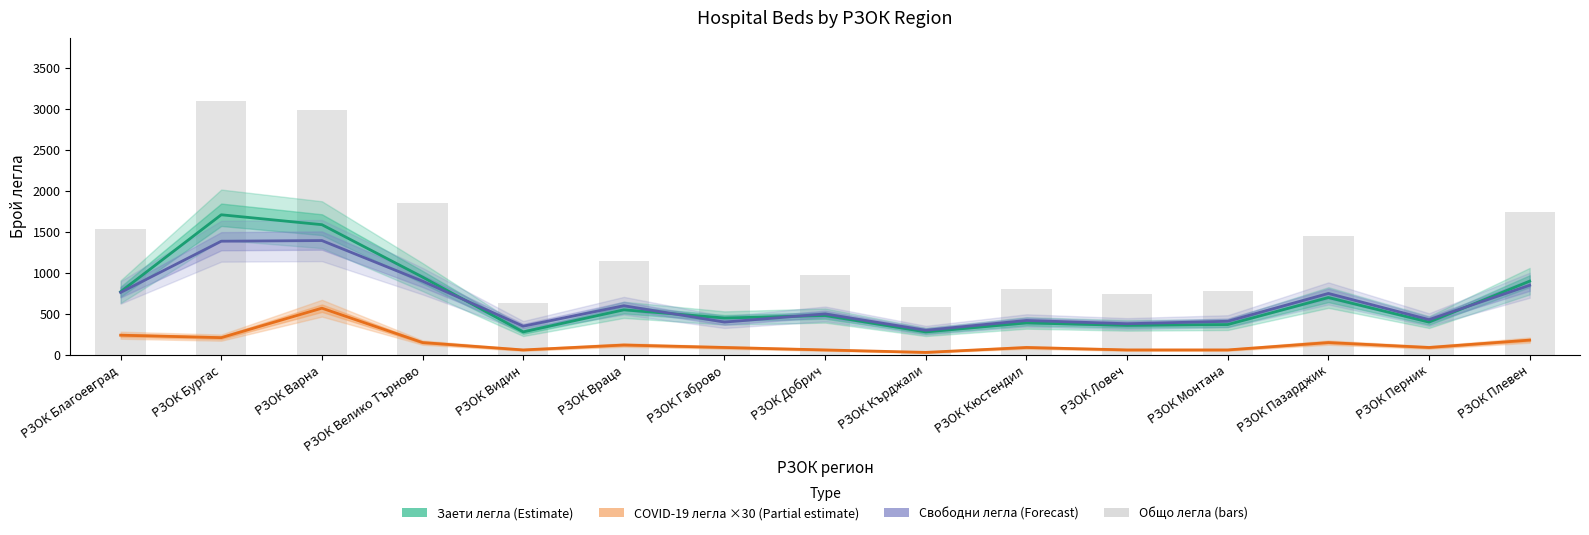

Reading right to left, list all the values displayed in this chart.

Заети легла (Estimate): РЗОК Плевен=900	РЗОК Перник=400	РЗОК Пазарджик=700	РЗОК Монтана=370	РЗОК Ловеч=360	РЗОК Кюстендил=390	РЗОК Кърджали=280	РЗОК Добрич=480	РЗОК Габрово=450	РЗОК Враца=550	РЗОК Видин=280	РЗОК Велико Търново=950	РЗОК Варна=1590	РЗОК Бургас=1711	РЗОК Благоевград=771
Свободни легла (Forecast): РЗОК Плевен=850	РЗОК Перник=430	РЗОК Пазарджик=750	РЗОК Монтана=410	РЗОК Ловеч=380	РЗОК Кюстендил=420	РЗОК Кърджали=300	РЗОК Добрич=500	РЗОК Габрово=400	РЗОК Враца=600	РЗОК Видин=350	РЗОК Велико Търново=900	РЗОК Варна=1396	РЗОК Бургас=1388	РЗОК Благоевград=762
COVID-19 легла ×30 (Partial estimate): РЗОК Плевен=180	РЗОК Перник=90	РЗОК Пазарджик=150	РЗОК Монтана=60	РЗОК Ловеч=60	РЗОК Кюстендил=90	РЗОК Кърджали=30	РЗОК Добрич=60	РЗОК Габрово=90	РЗОК Враца=120	РЗОК Видин=60	РЗОК Велико Търново=150	РЗОК Варна=570	РЗОК Бургас=210	РЗОК Благоевград=240